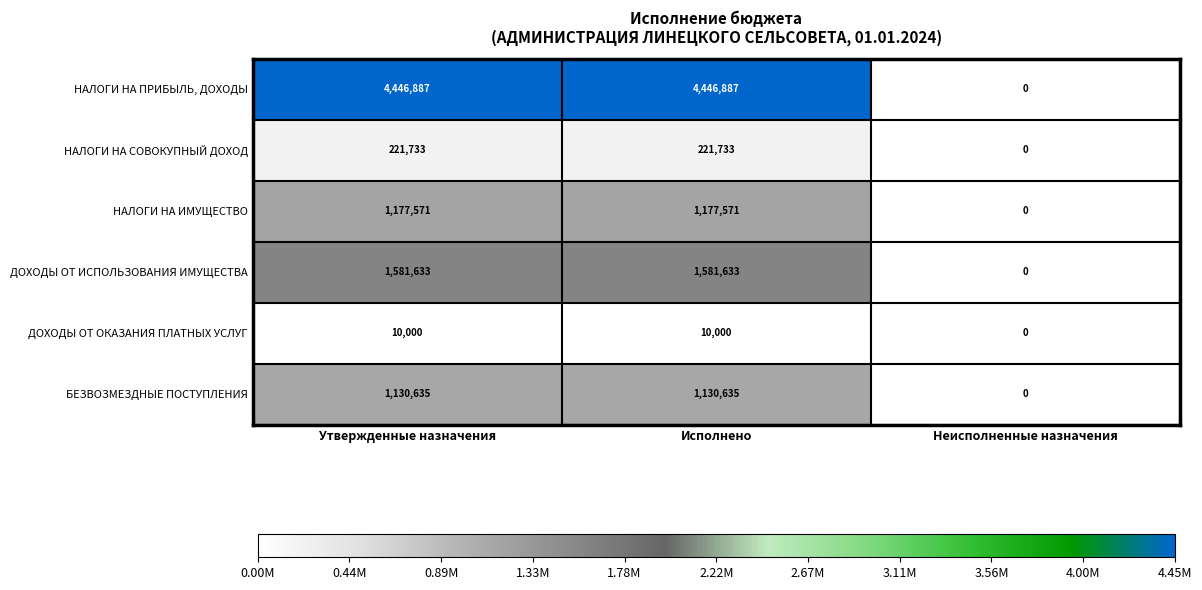

Count the number of data series in this chart.

6